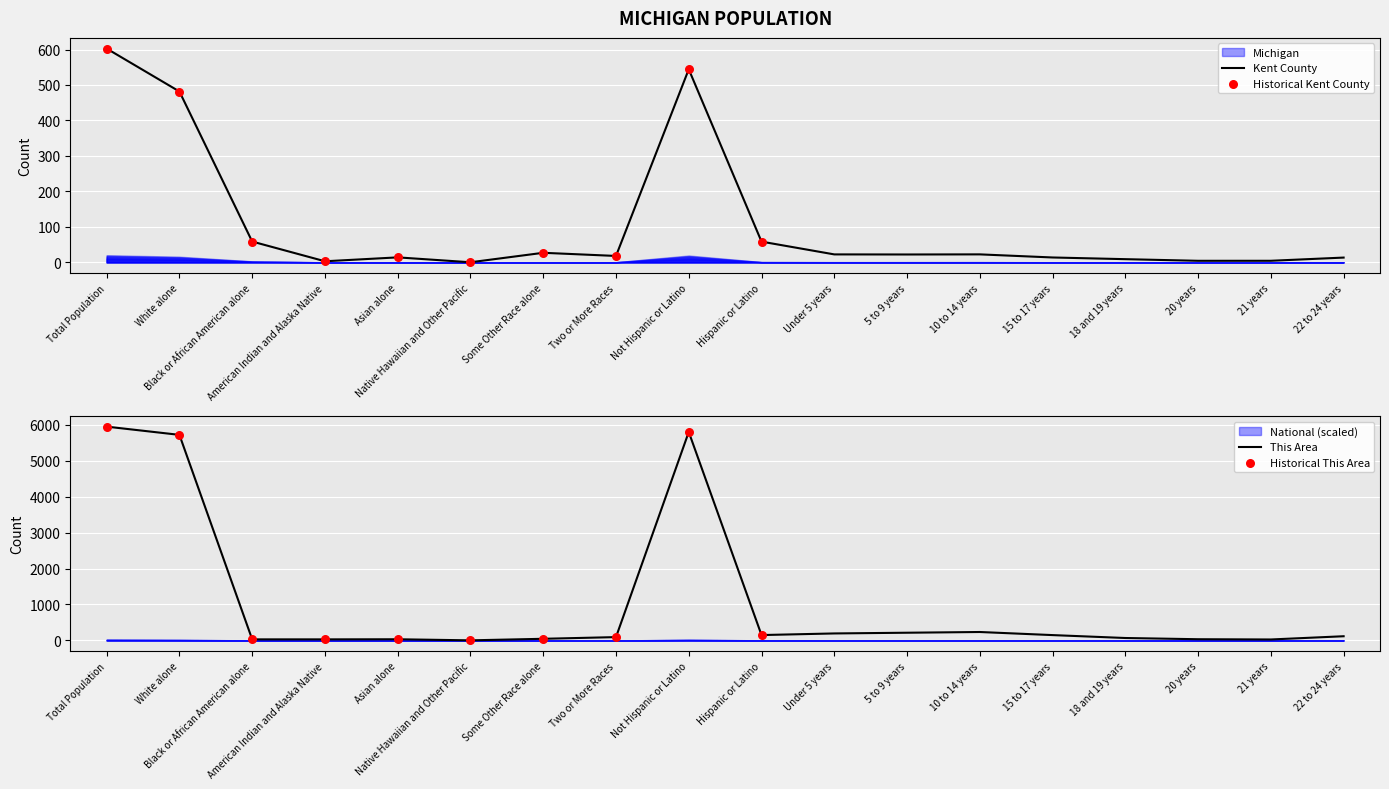

Is the value of Kent County at Total Population greater than the value of This Area at 5 to 9 years?

Yes